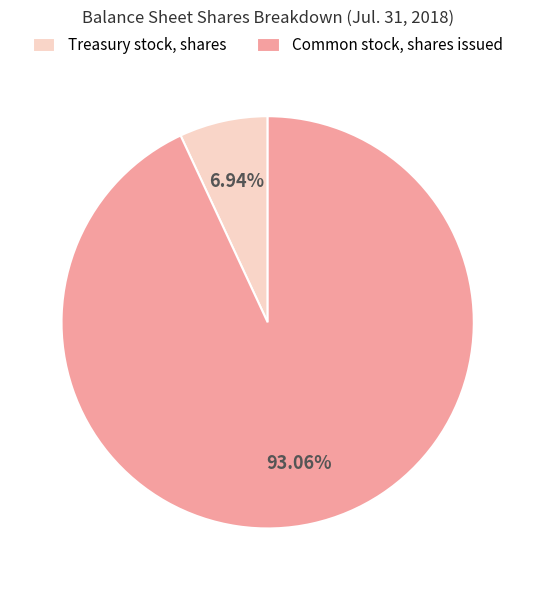

Between Treasury stock, shares and Common stock, shares issued, which is larger?

Common stock, shares issued